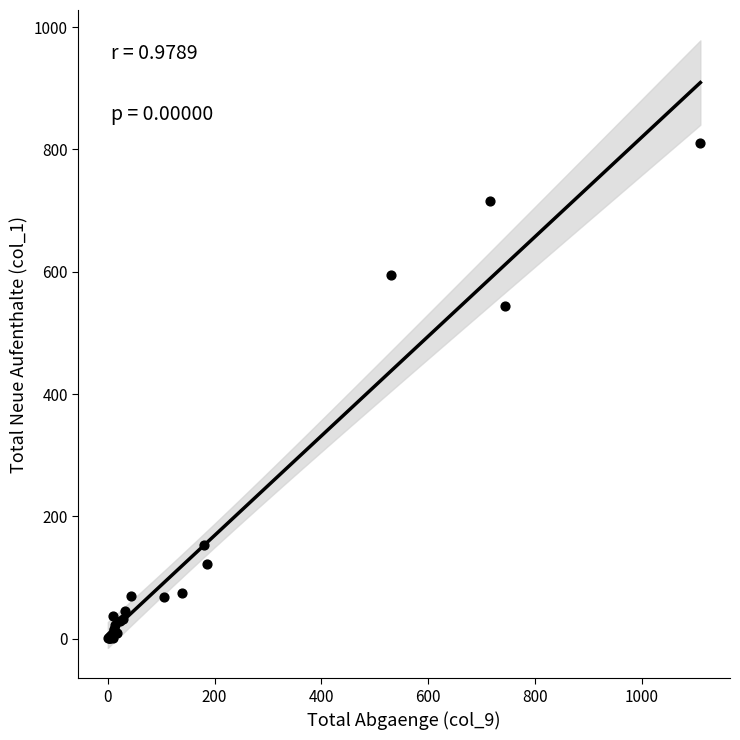

What Y value in the scatter plot is closest to 405?

544